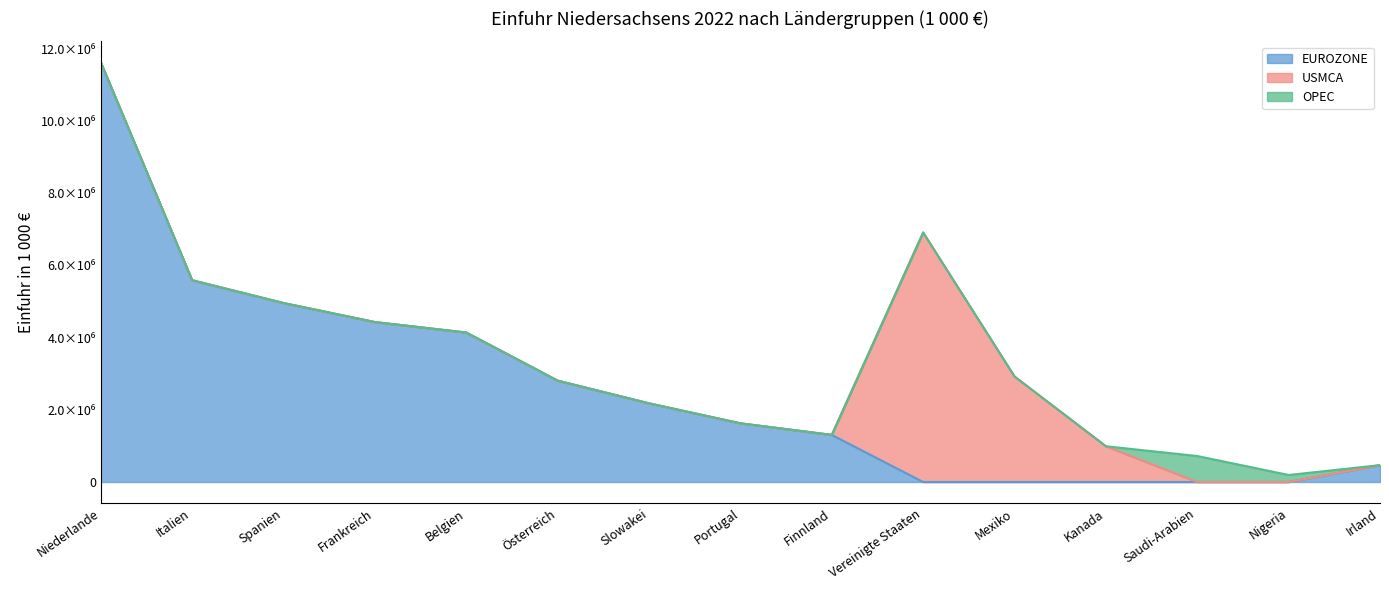

Where is OPEC nearest to the value 359507?

Nigeria